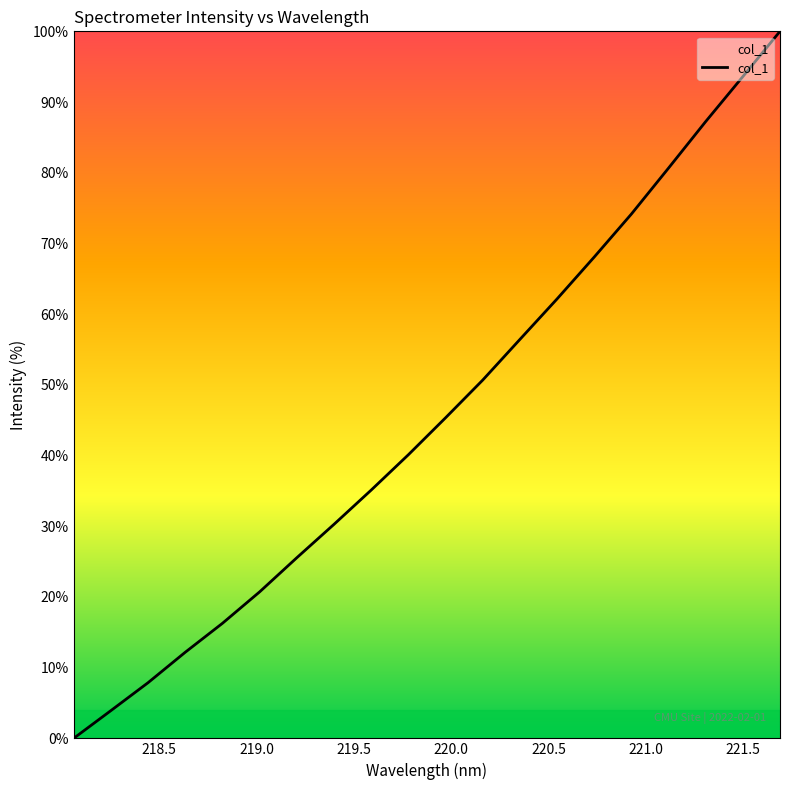

What is the greatest value displayed?

100.0